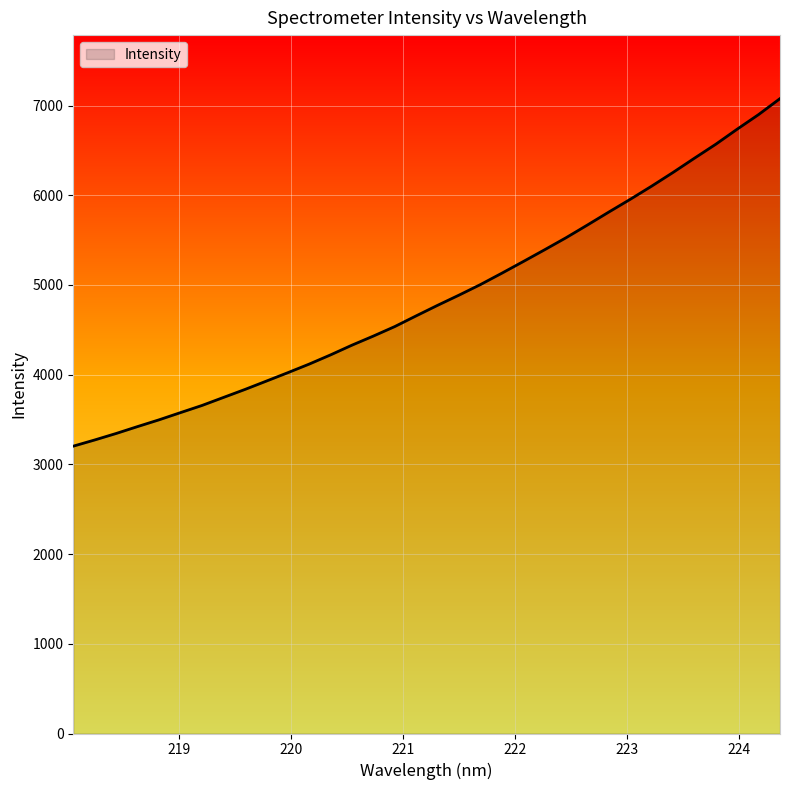

What is the greatest value displayed?

7077.8